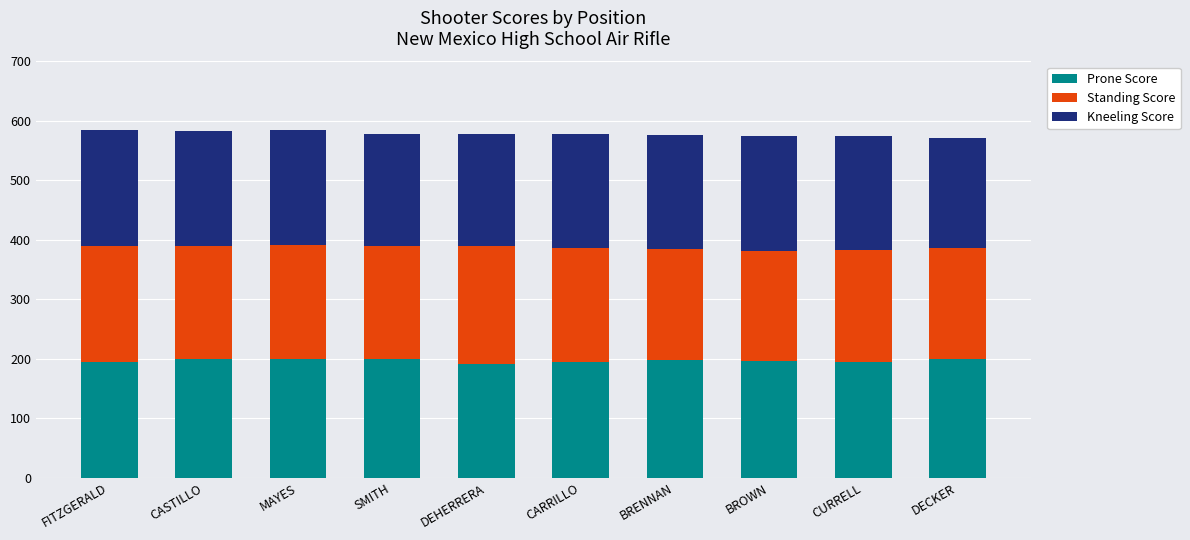

What is the total value across all series at BROWN?

575